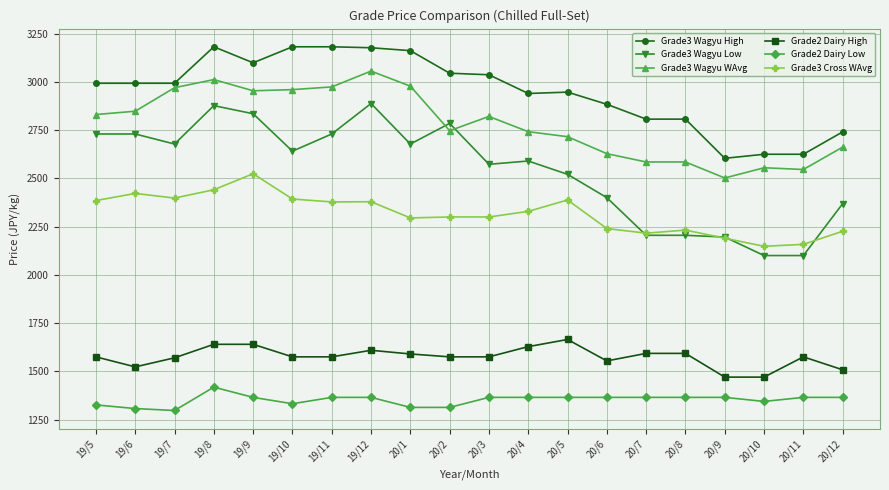

True or false: Grade3 Cross WAvg has more than 2 interior local peaks.

True